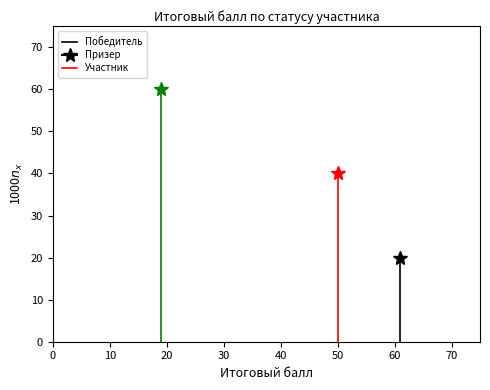

Count the number of data series in this chart.

3